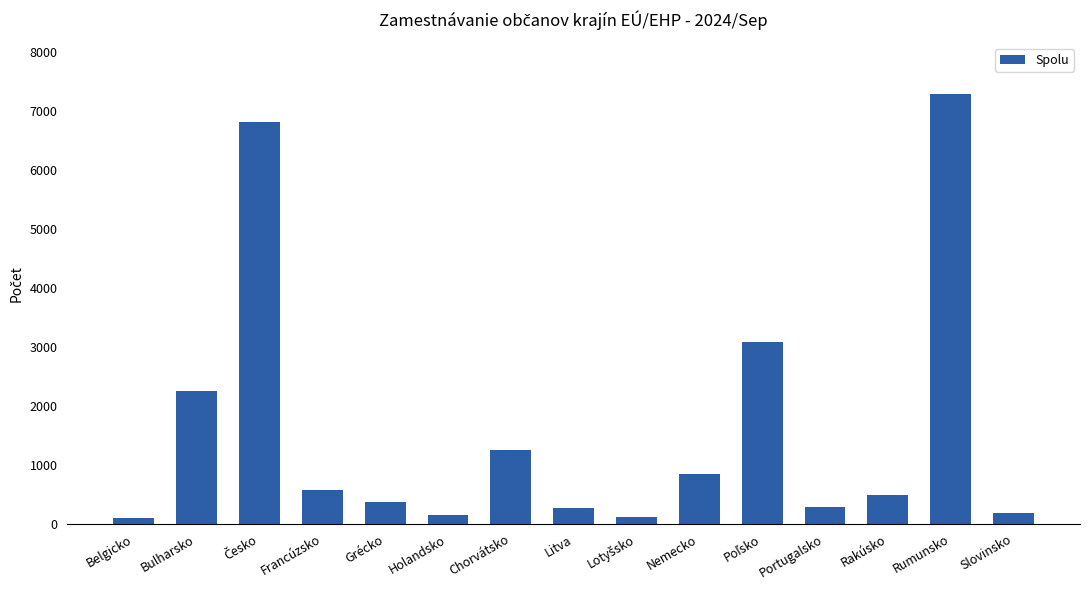

What is the approximate value at Rakúsko?

485